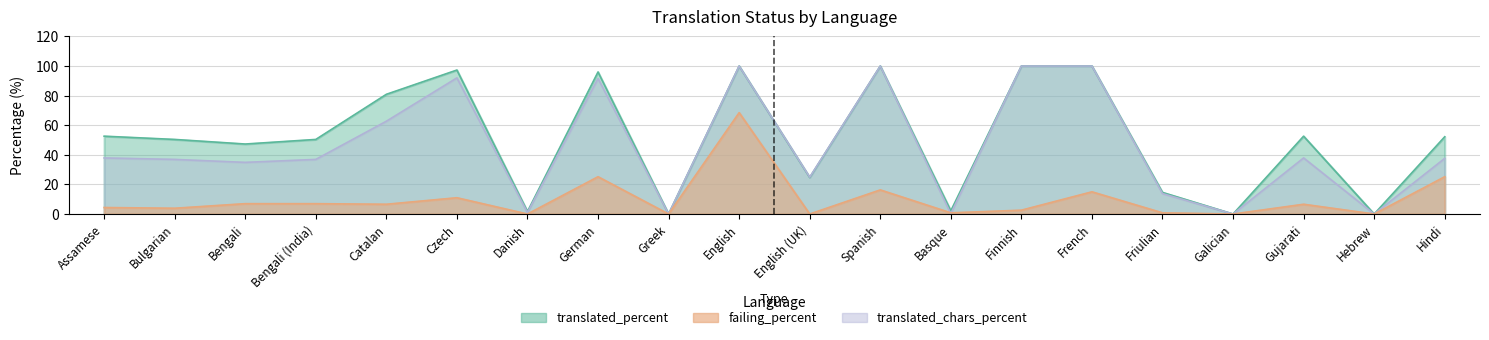

At which category does the chart reach its minimum across all series?

Greek